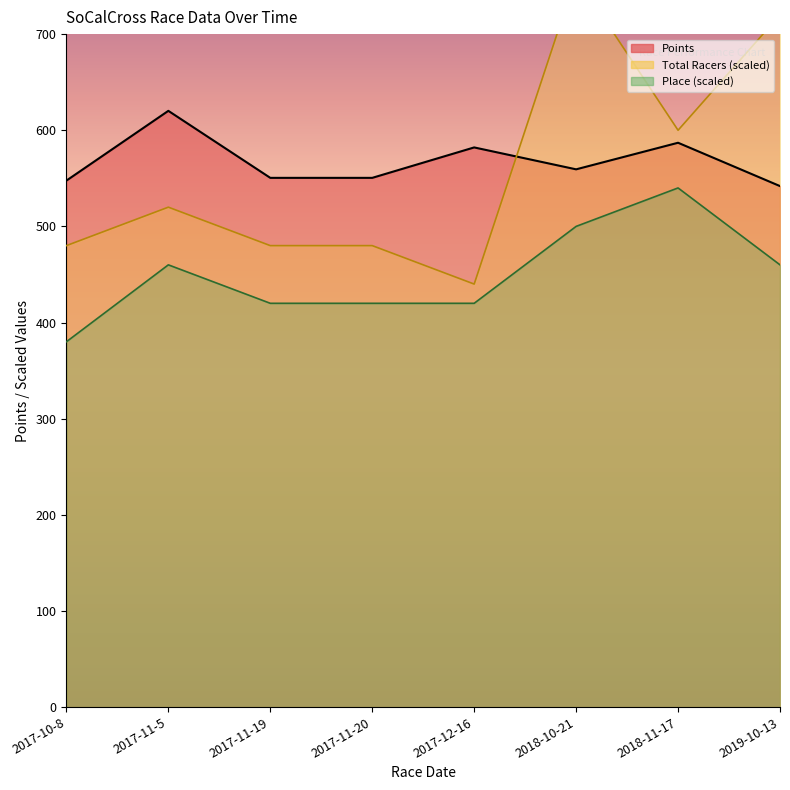

Rank the series by their maximum value, from highest to lowest.

Total Racers, Points, Place